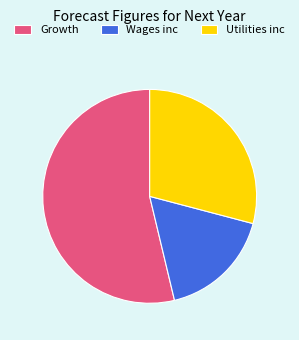

True or false: Growth accounts for 48% of the total.

False